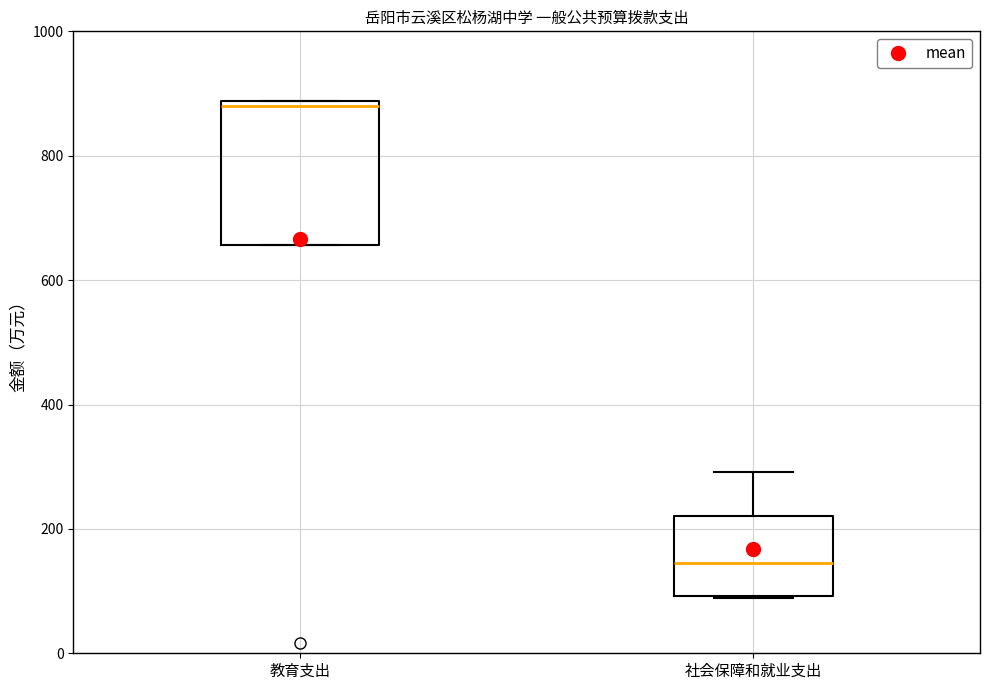

Reading left to right, read every box against the y-axis: the position of its median line, the range the box covers, and the ends of its whiskers. The values are not printed on the chart, so give them approximately, as read against the axis.

教育支出: median 880 (just below the box's upper edge), box 660 to 880, whiskers 660 to 880
社会保障和就业支出: median 140, box 100 to 220, whiskers 80 to 300